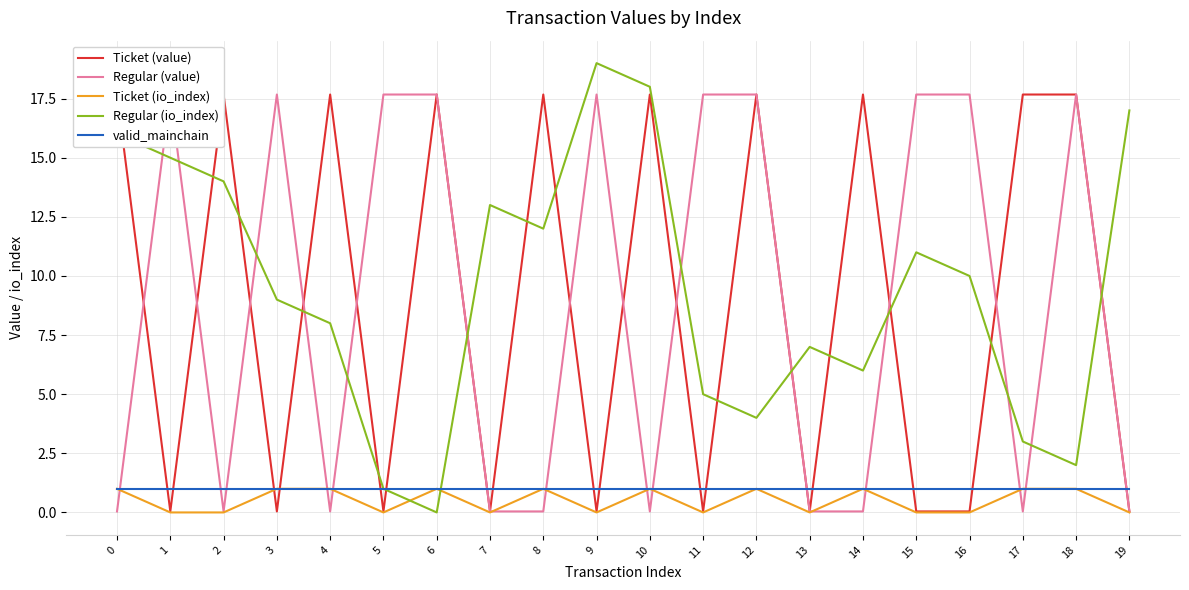

At which category is the sum across all series the highest?

12